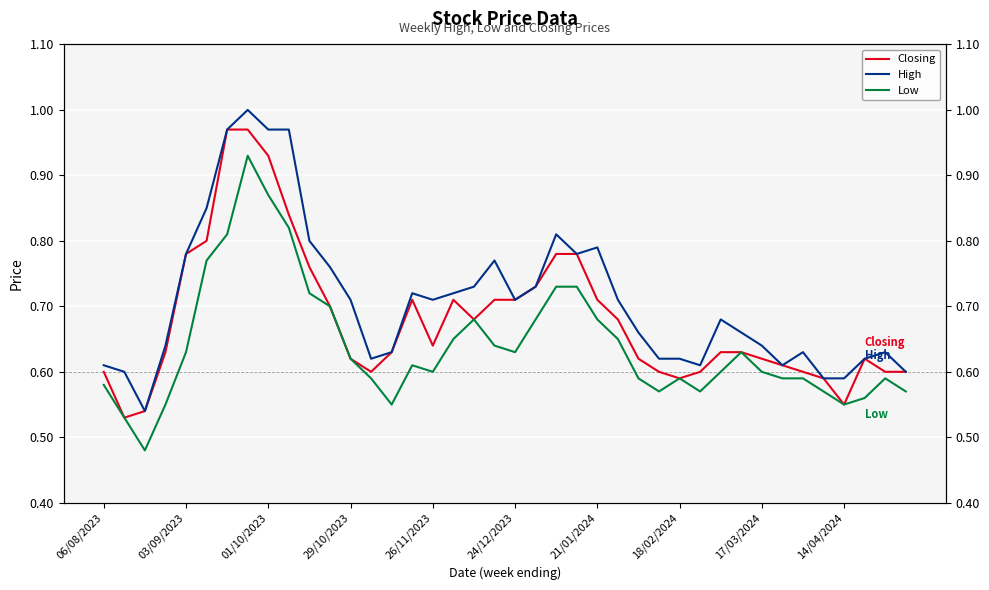

How many interior local peaks does the Closing series have?

3